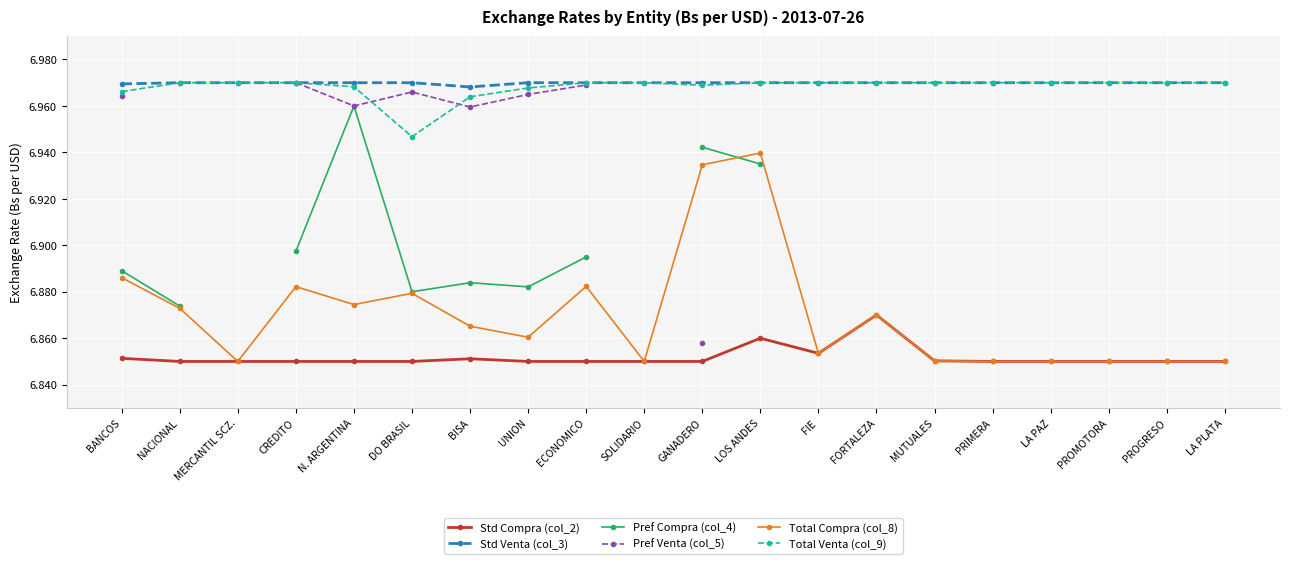

At which category is the sum across all series the highest?

N. ARGENTINA